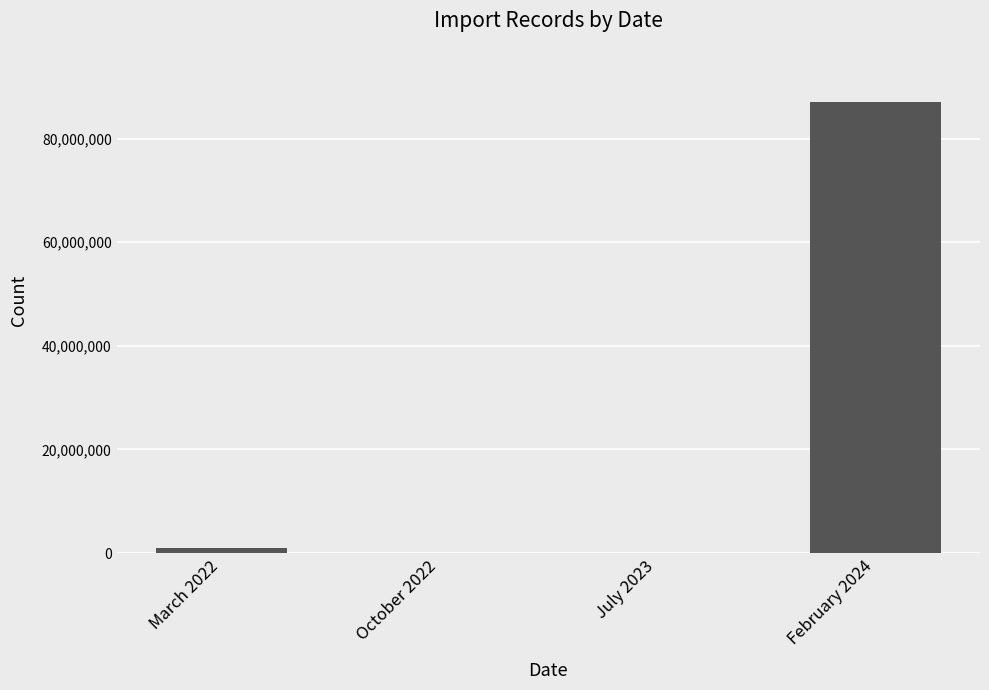

What is the maximum value shown in the chart?

87089299